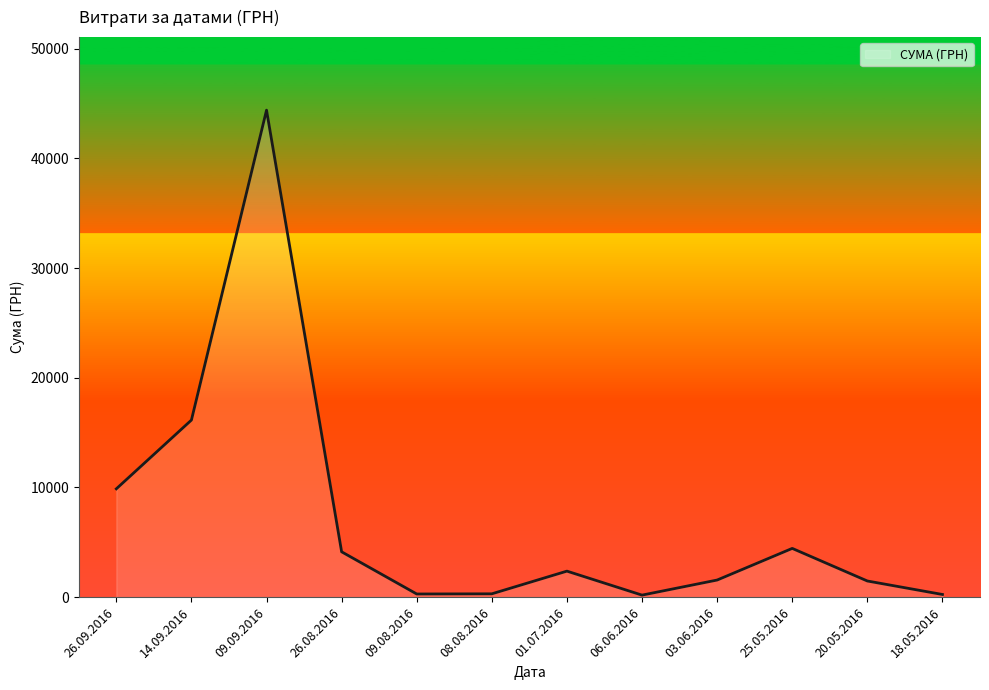

The chart shows a value of 44400.2 at 09.09.2016. True or false?

True